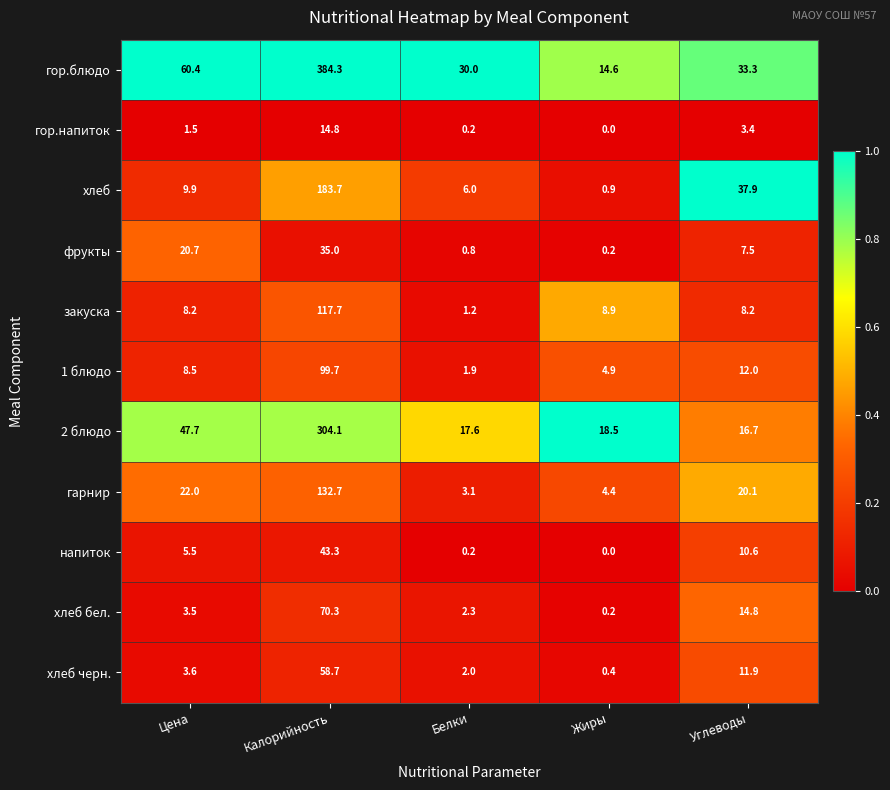

List the series in order of their peak value, highest first.

гор.блюдо, 2 блюдо, хлеб, гарнир, закуска, 1 блюдо, хлеб бел., хлеб черн., напиток, фрукты, гор.напиток